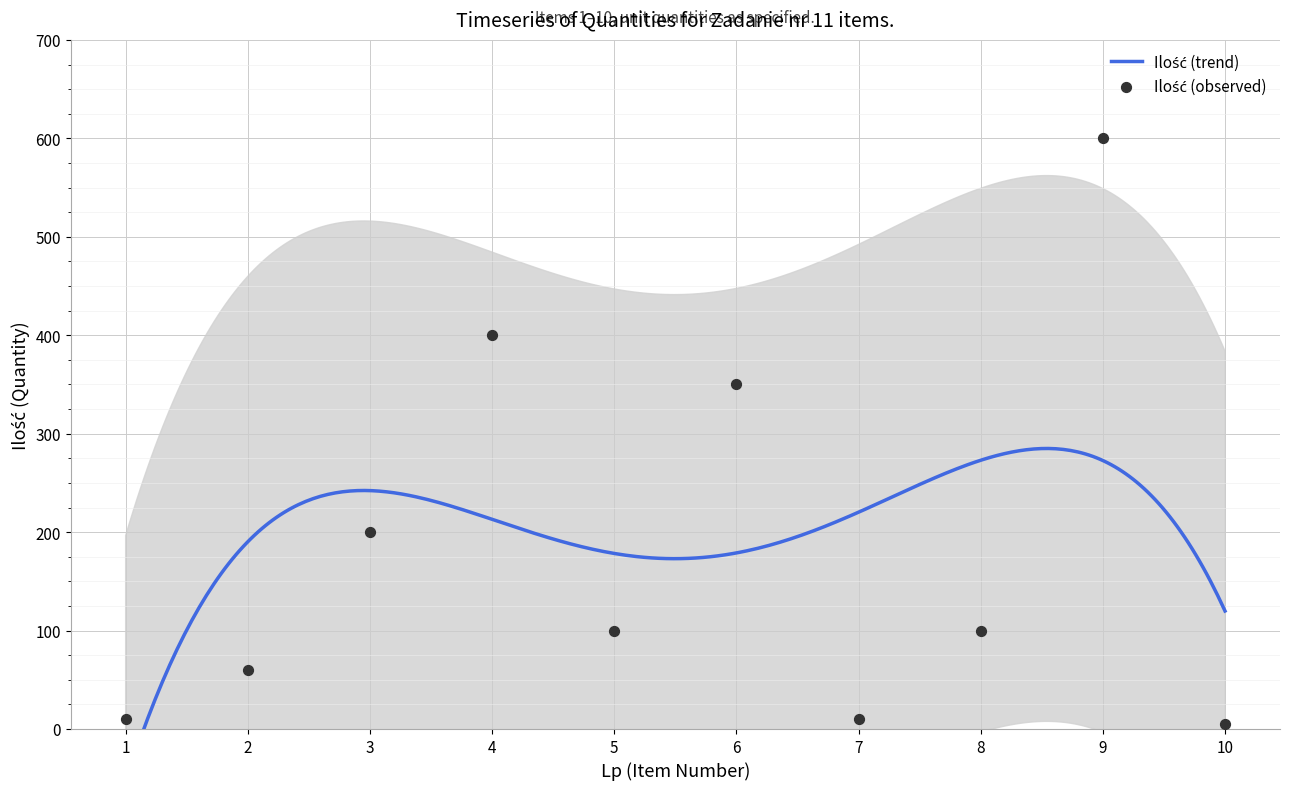

Which has a higher value, 2 or 8?

8